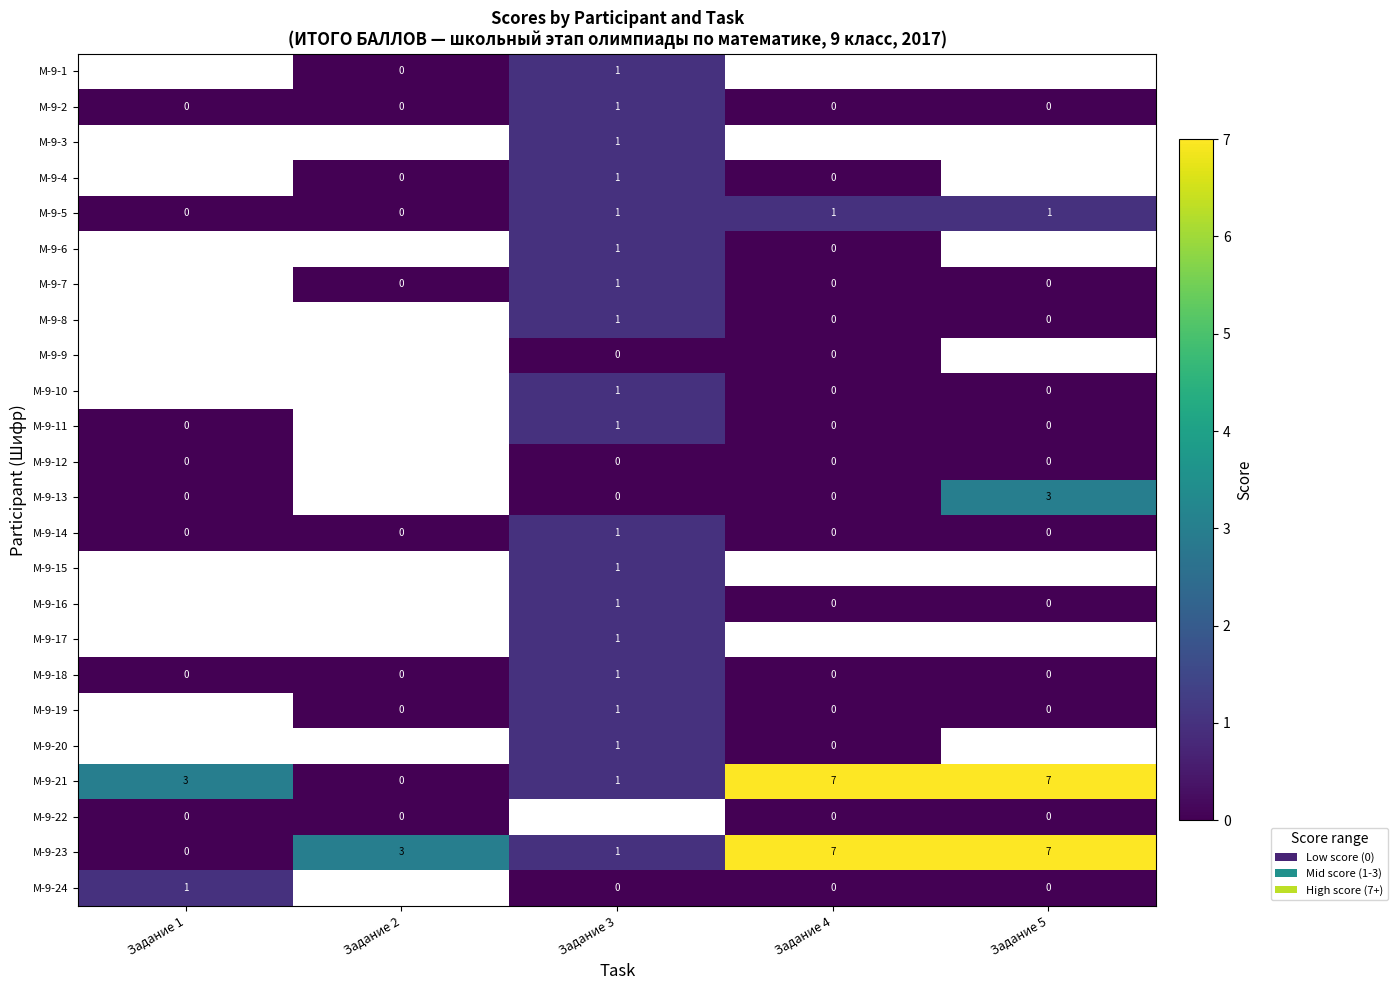

Which category has the lowest value across all series?

Задание 2